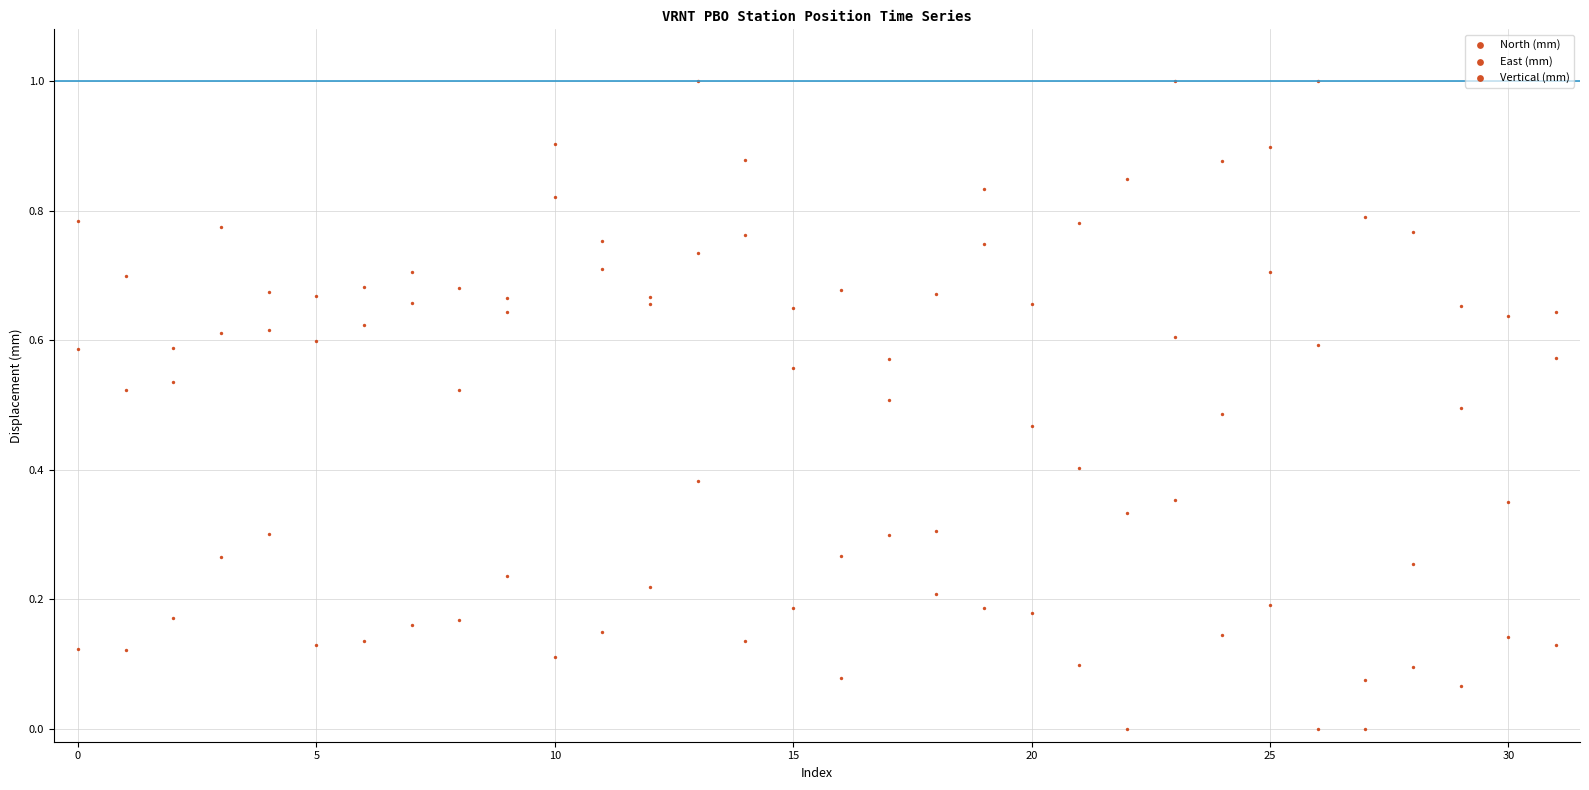

How many data points are displayed?

96